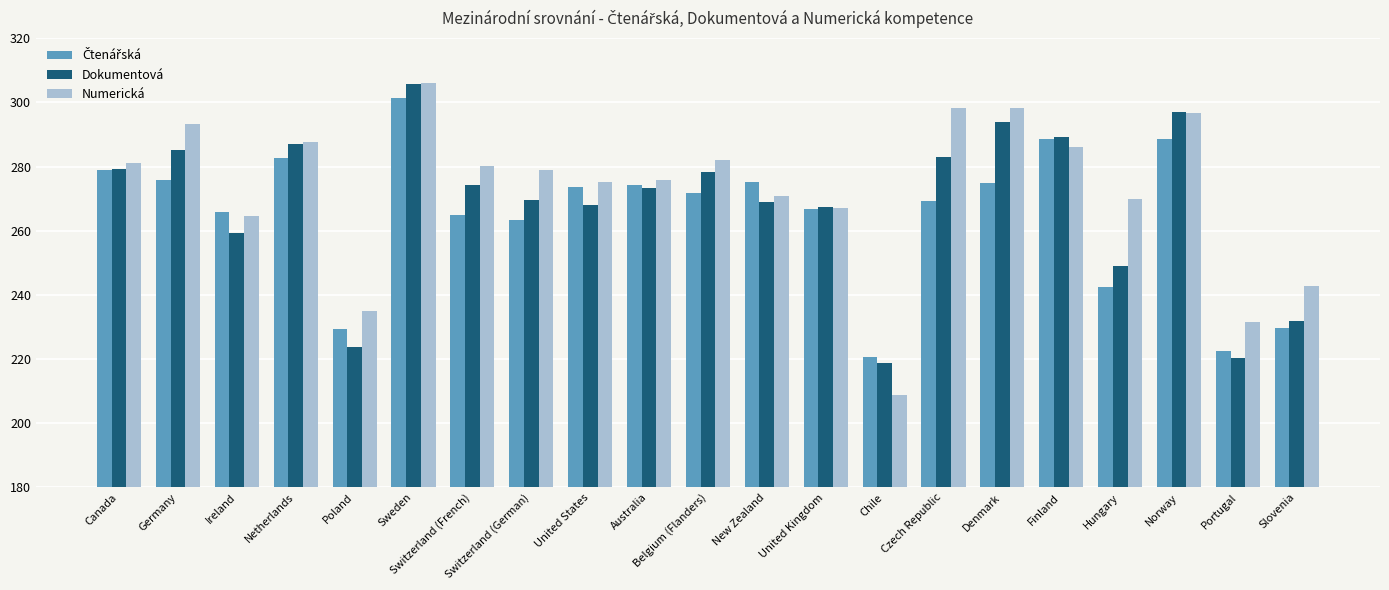

At how many categories does at least one series exceed 255?

17